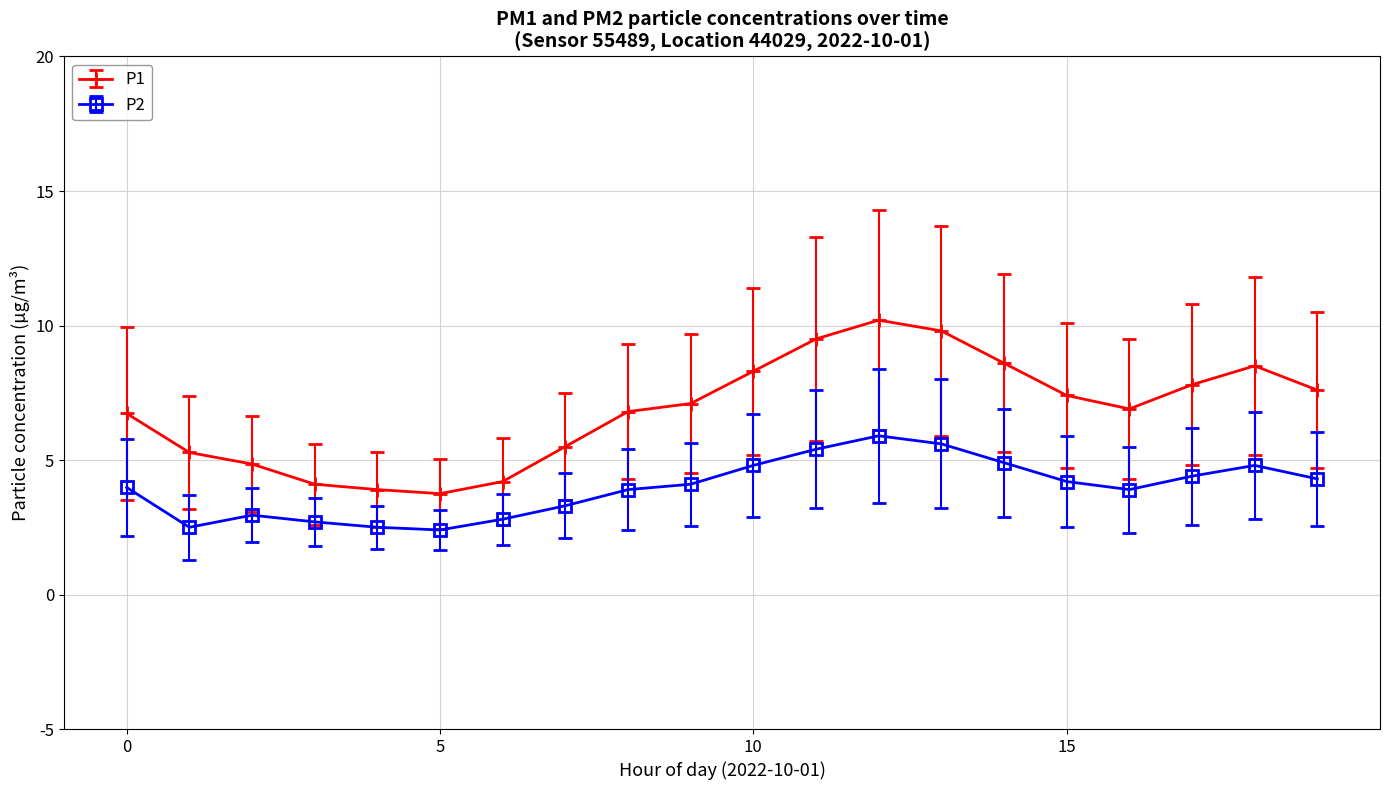

What is the maximum value shown in the chart?

10.2